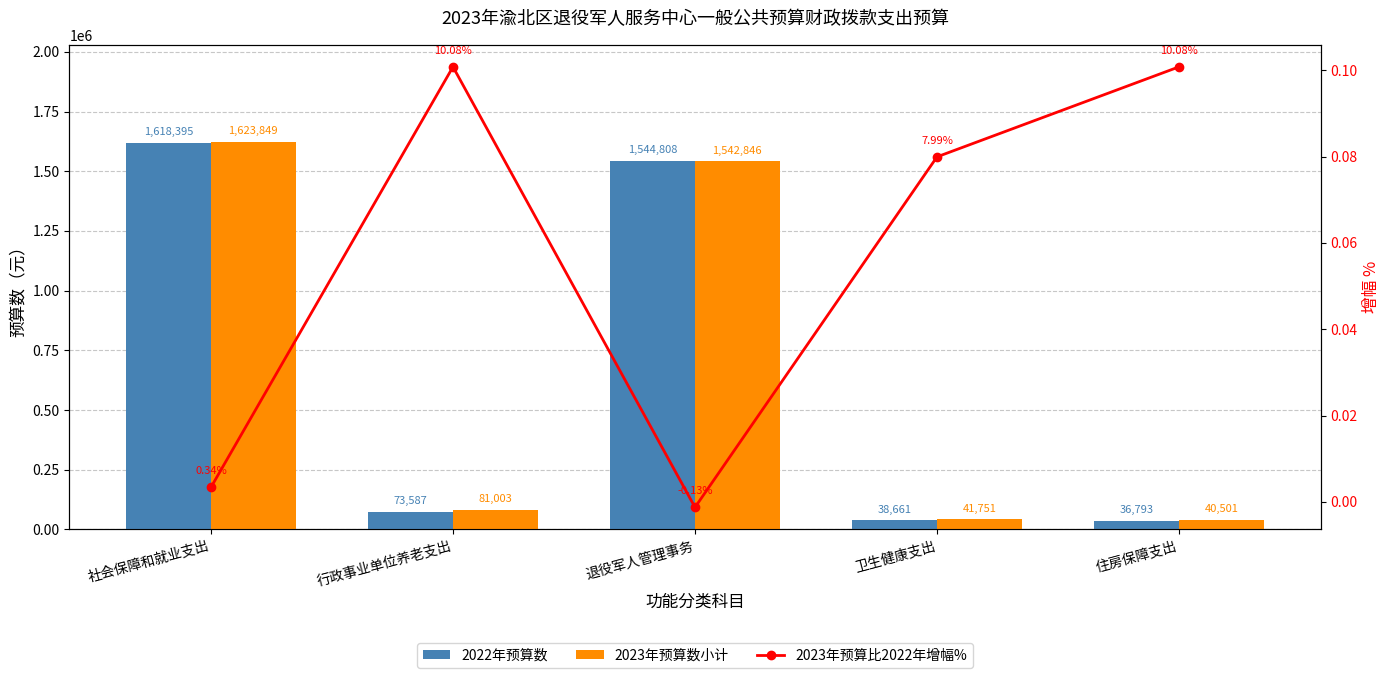

What is the label of the 4th bar from the right?

行政事业单位养老支出